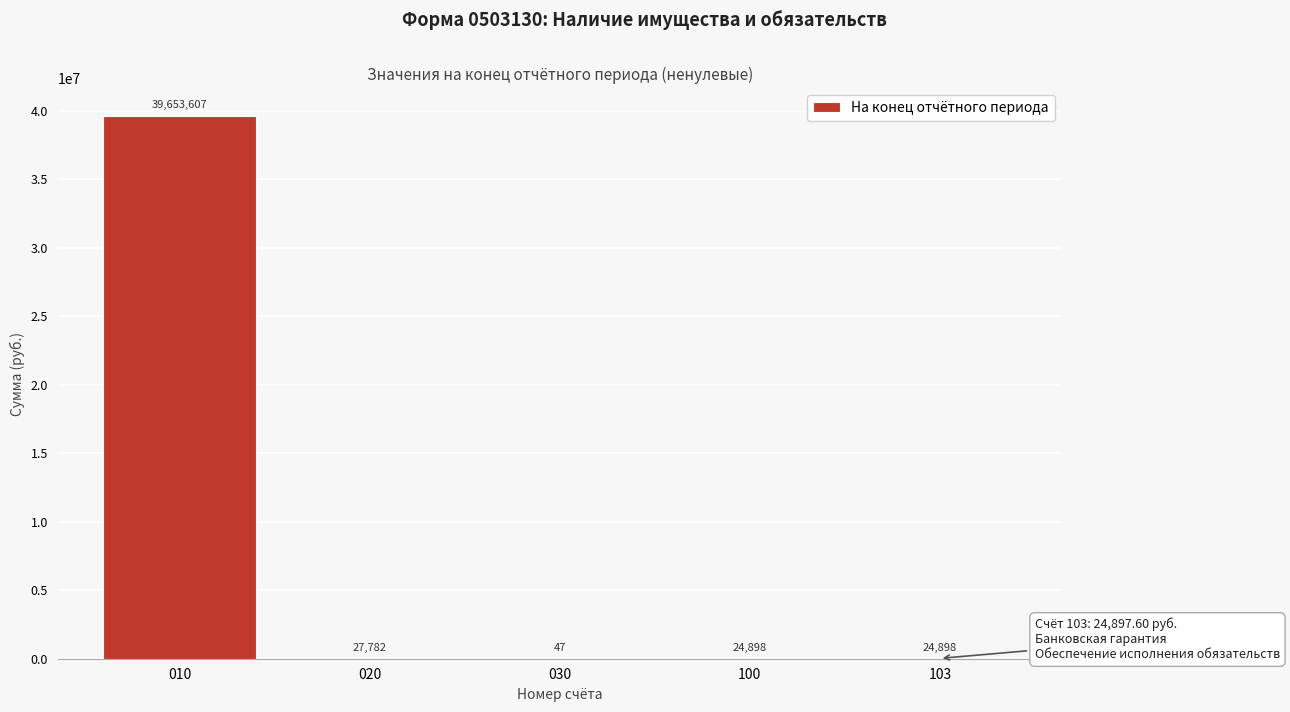

Which category has the highest value across all series?

010